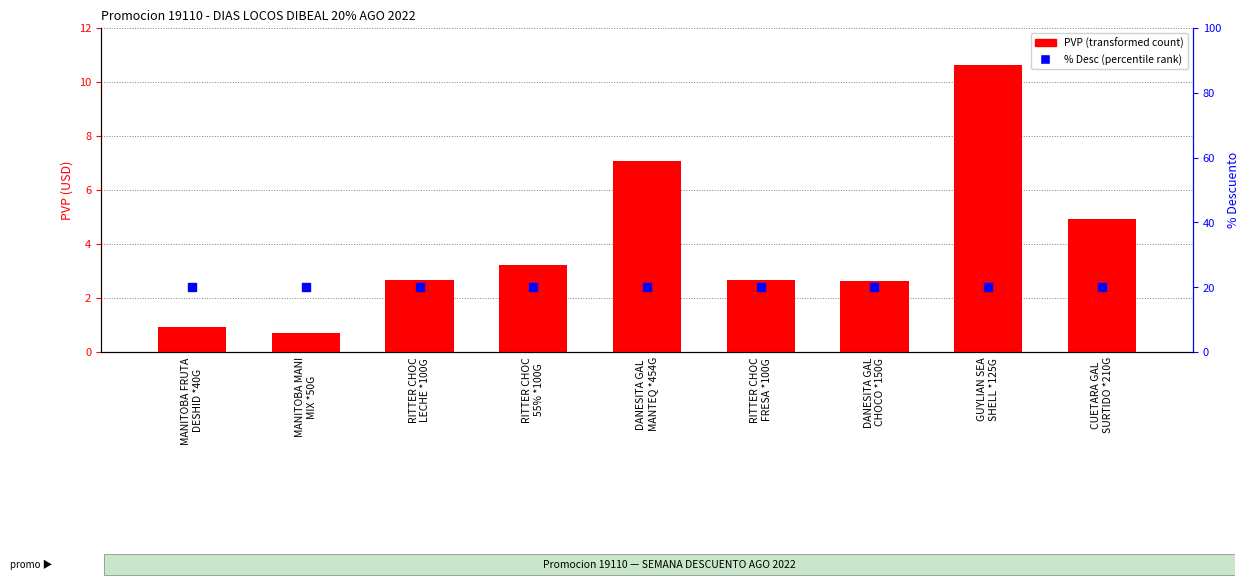

Which series has the widest spread of Y values?

PVP